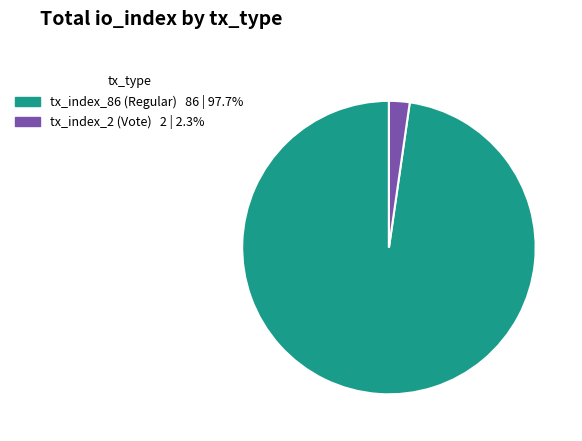

How many segments does this pie chart have?

2